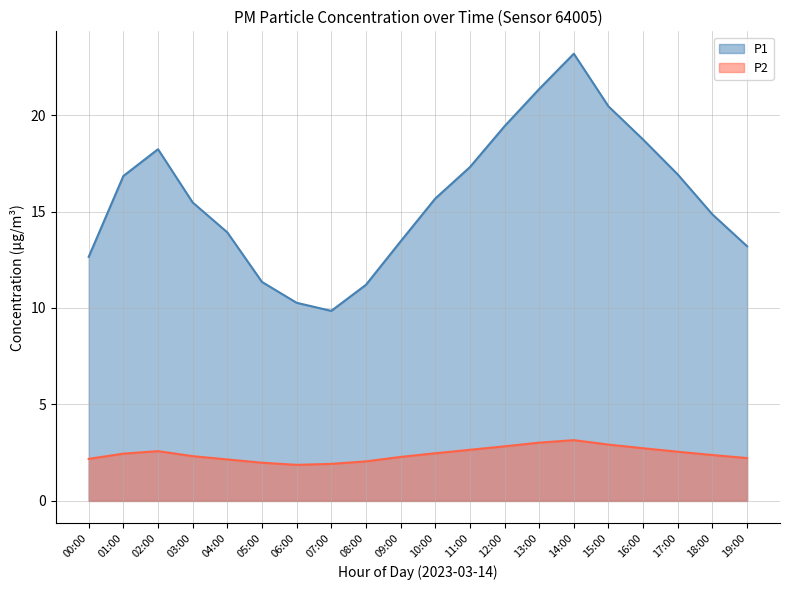

What is the sum of the P2 values at 07:00 and 05:00?

3.9